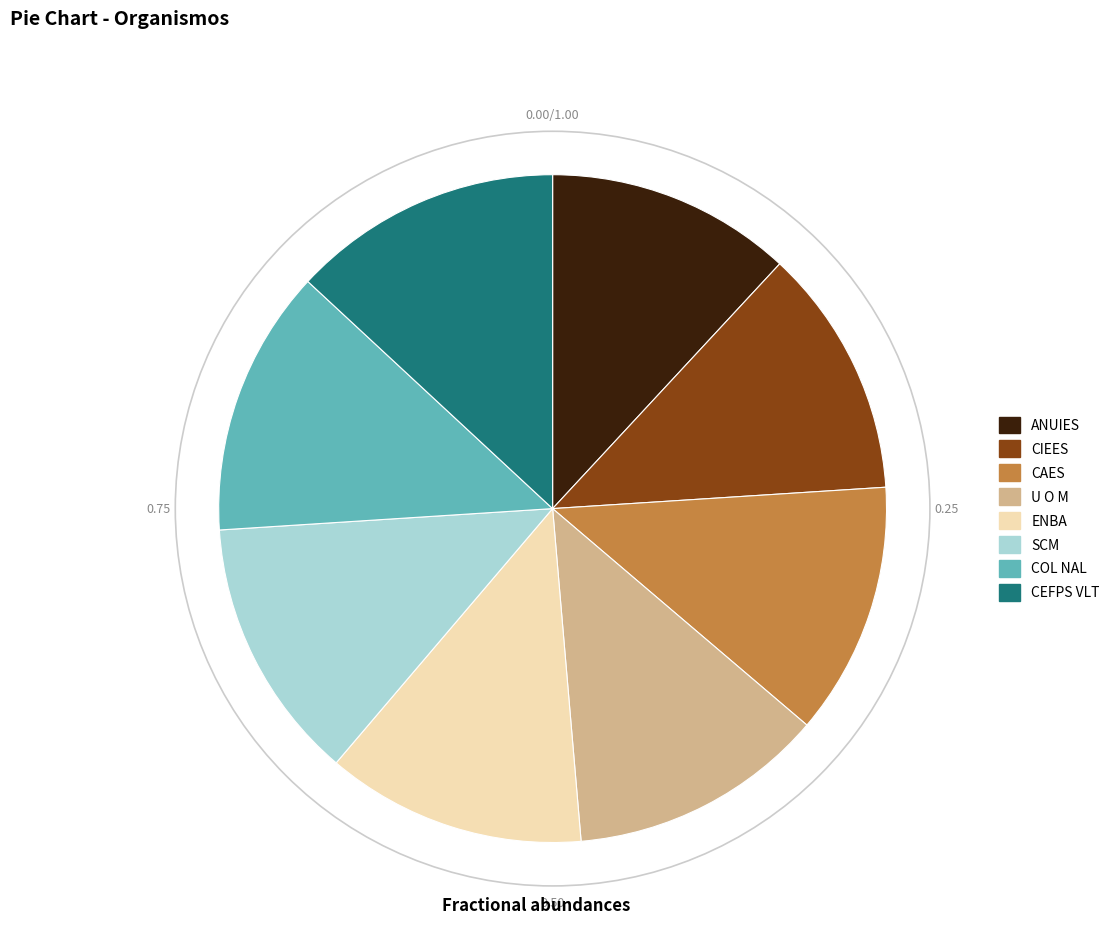

The COL NAL slice represents 1% of the pie. True or false?

False